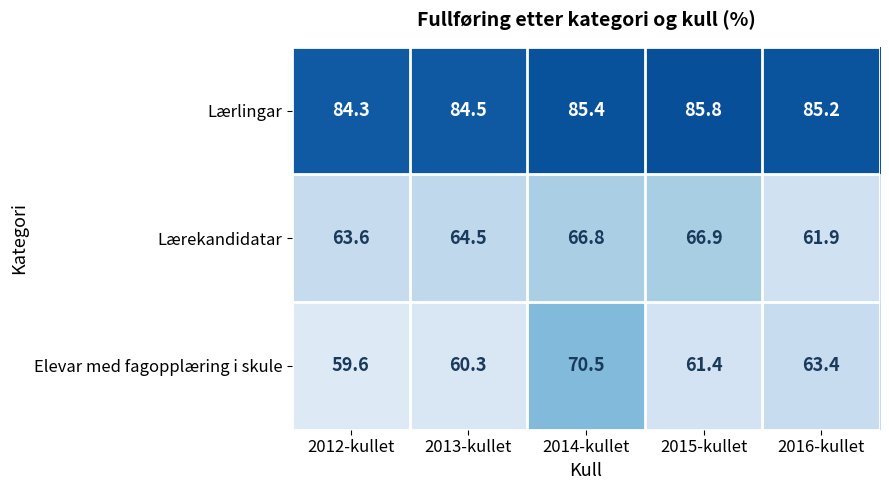

Reading left to right, transcribe all the data shown in this chart.

Lærlingar: 84.3	84.5	85.4	85.8	85.2
Lærekandidatar: 63.6	64.5	66.8	66.9	61.9
Elevar med fagopplæring i skule: 59.6	60.3	70.5	61.4	63.4